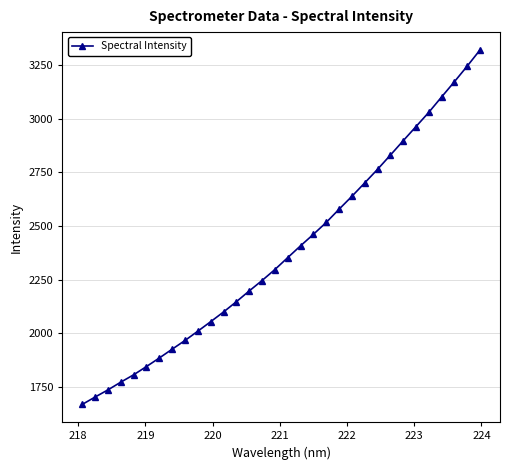

What is the value of the 8th point from the left?

1927.0